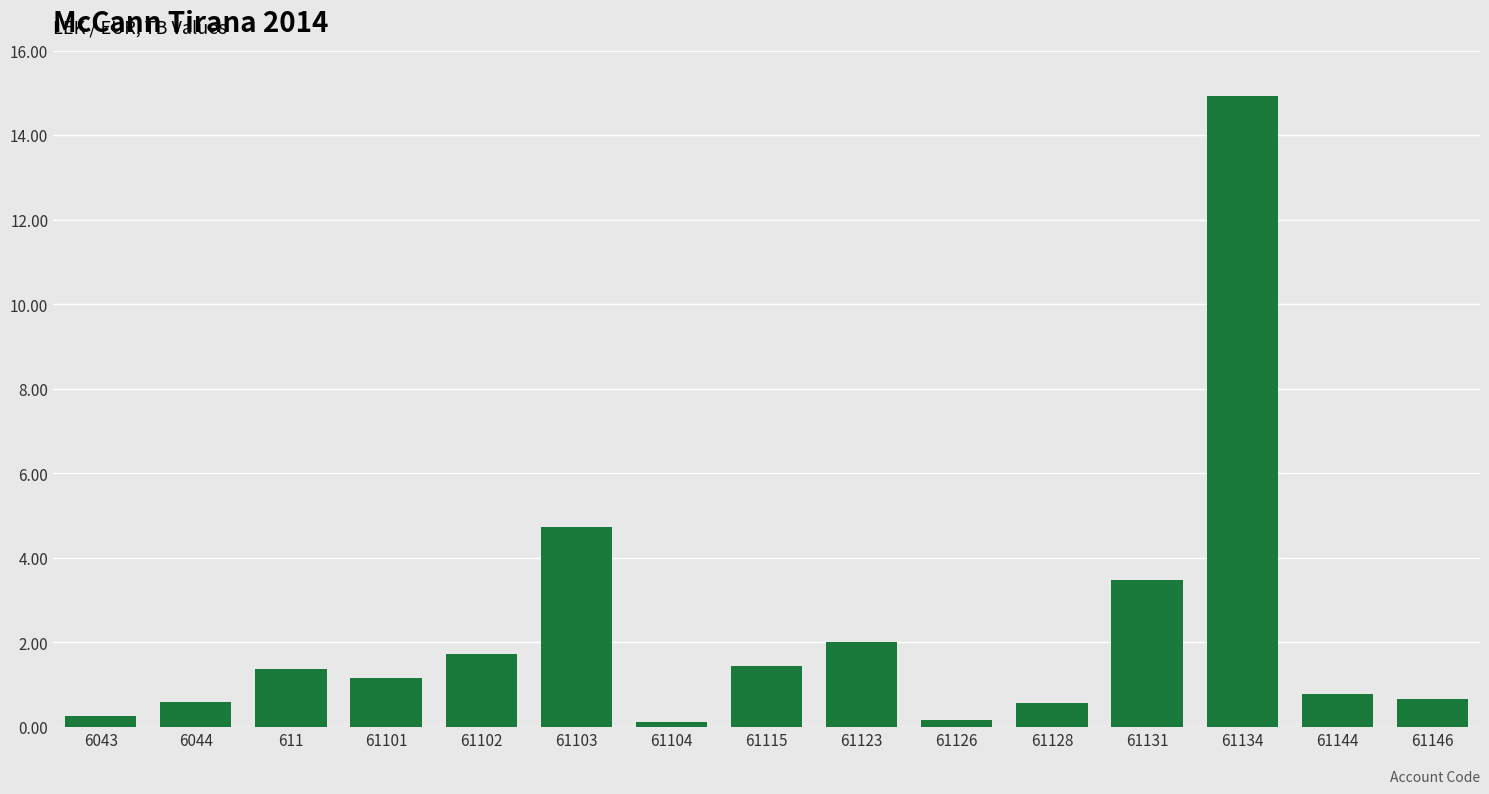

What is the change in value from 61115 to 61128?

-866542.7